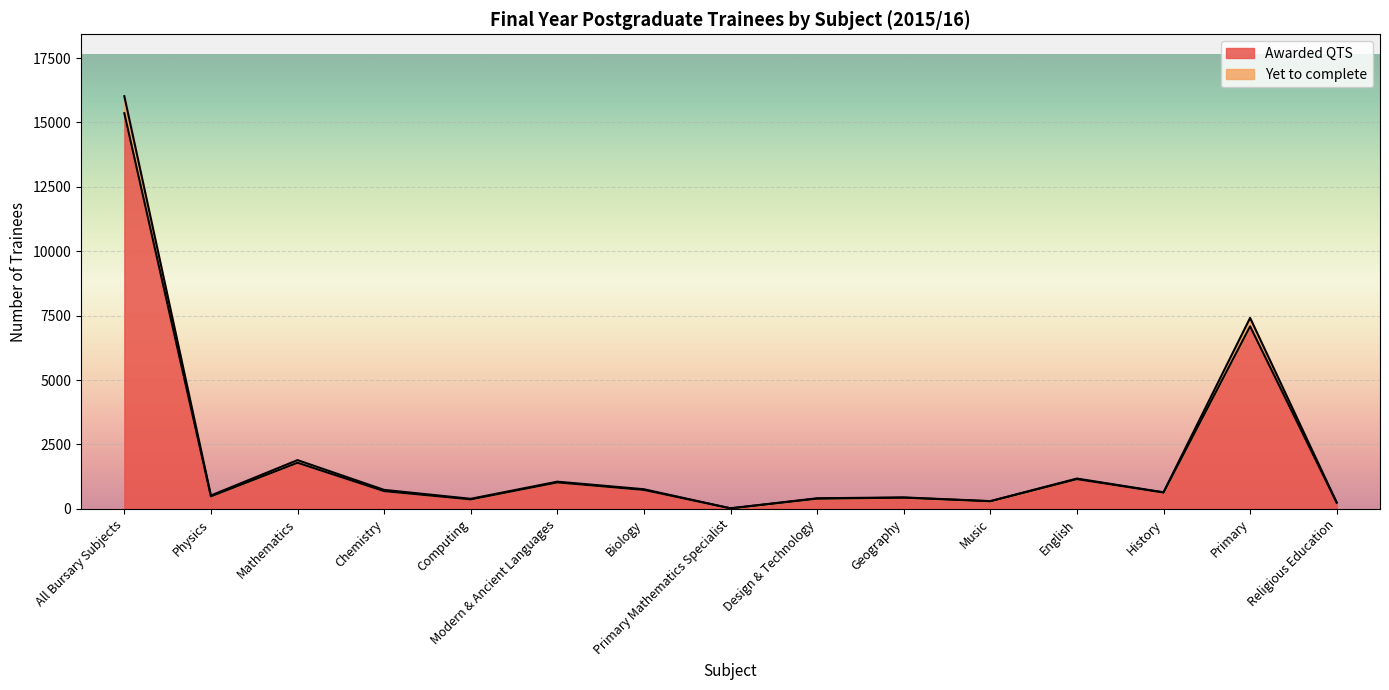

At which category is the sum across all series the highest?

All Bursary Subjects